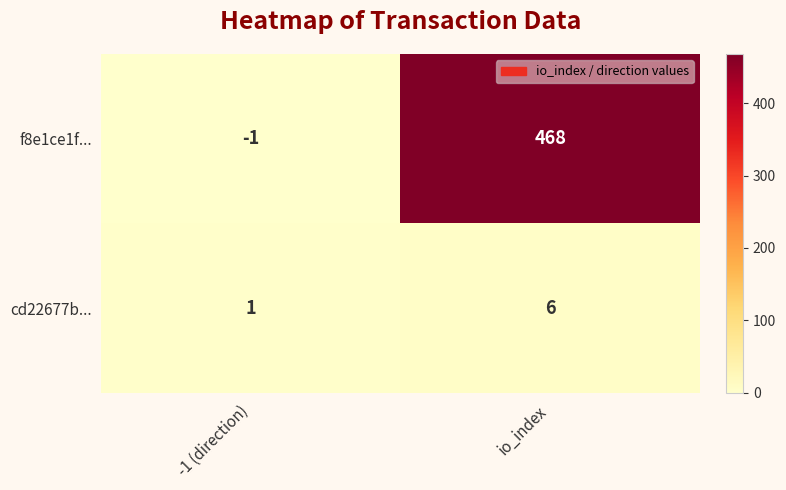

Is it true that cd22677b... equals 6 at io_index?

True